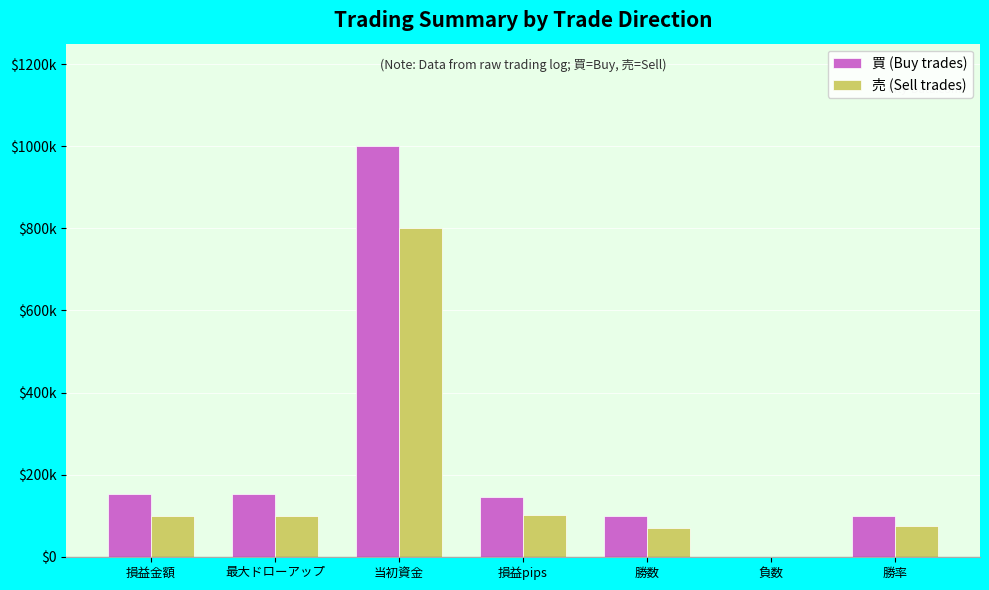

Does the chart contain stacked bars?

No